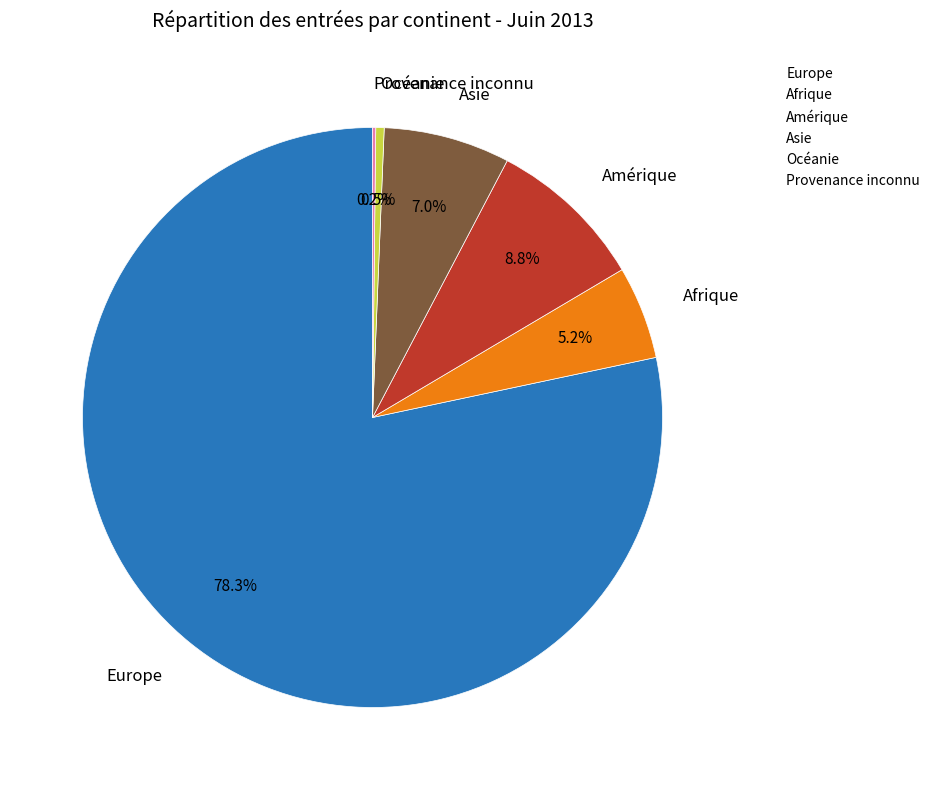

Does any single category account for the majority?

Yes